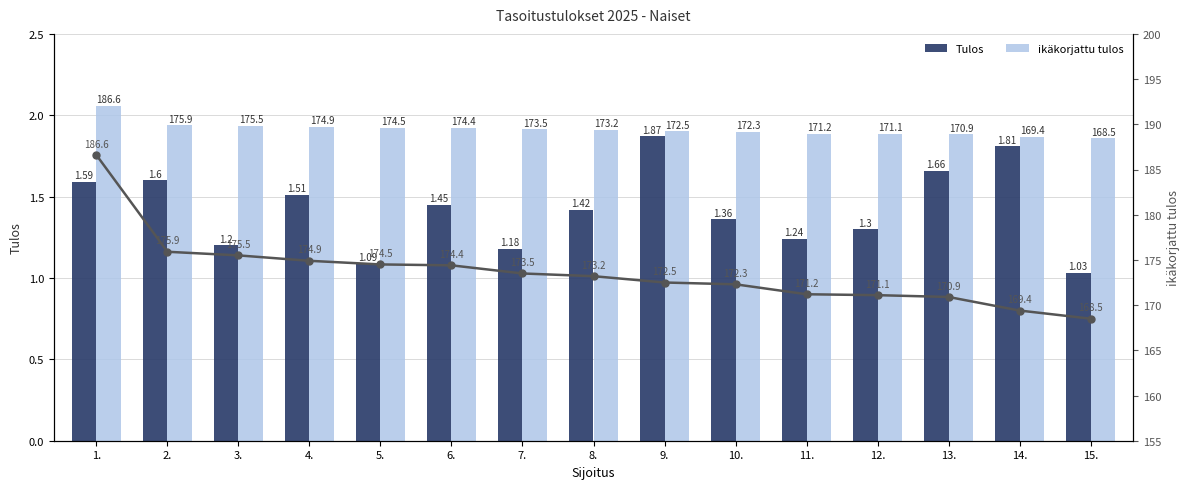

Rank the categories by ikäkorjattu tulos value from lowest to highest.

15., 14., 13., 12., 11., 10., 9., 8., 7., 6., 5., 4., 3., 2., 1.